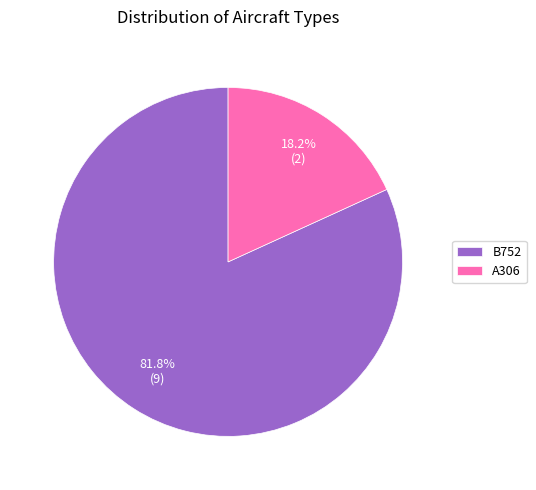

Count the number of slices in the pie.

2